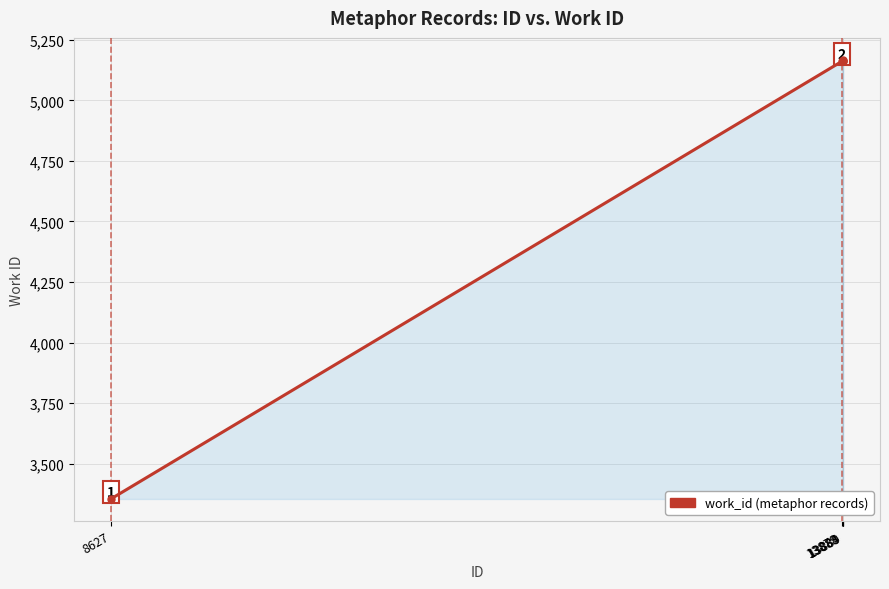

Between 13884 and 8627, which is larger?

13884